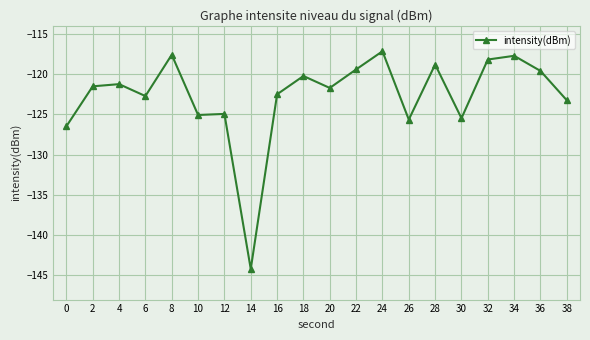

Read the value at 22.

-119.4